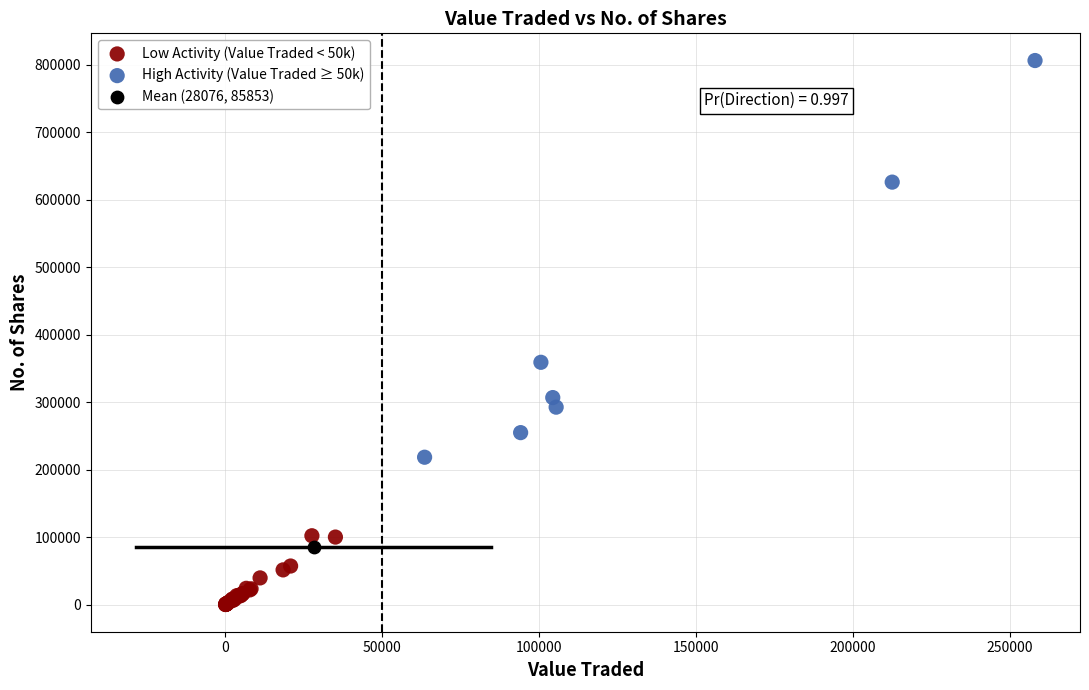

Which series contains the highest Y value?

High Activity (Value Traded ≥ 50k)